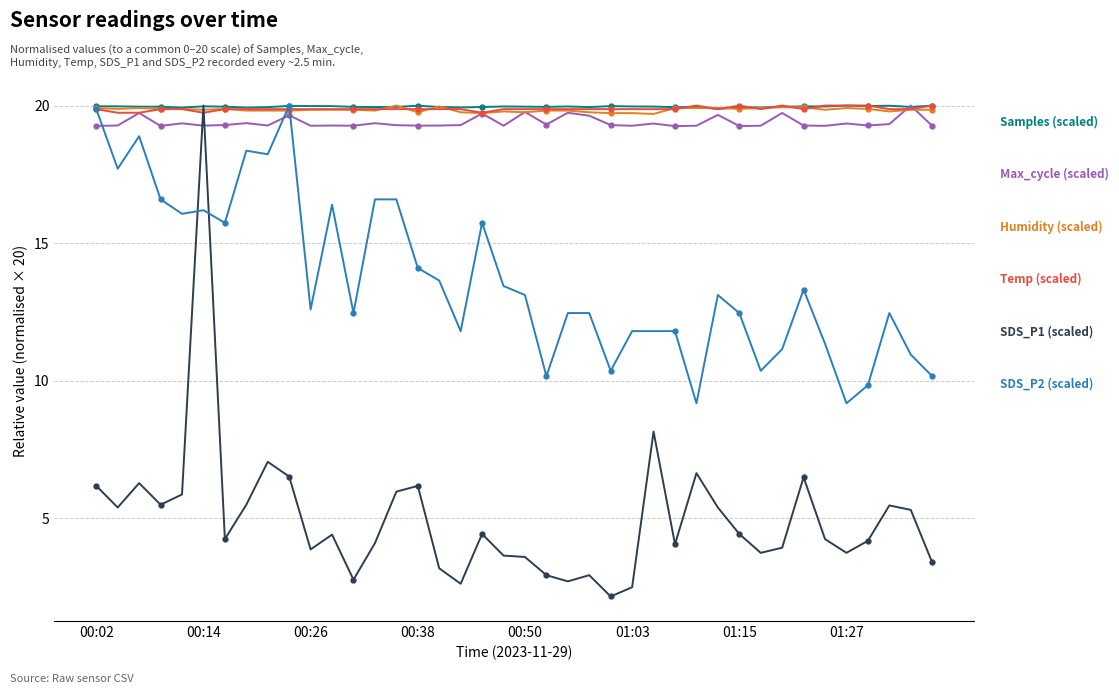

What is the maximum value shown in the chart?

20.0